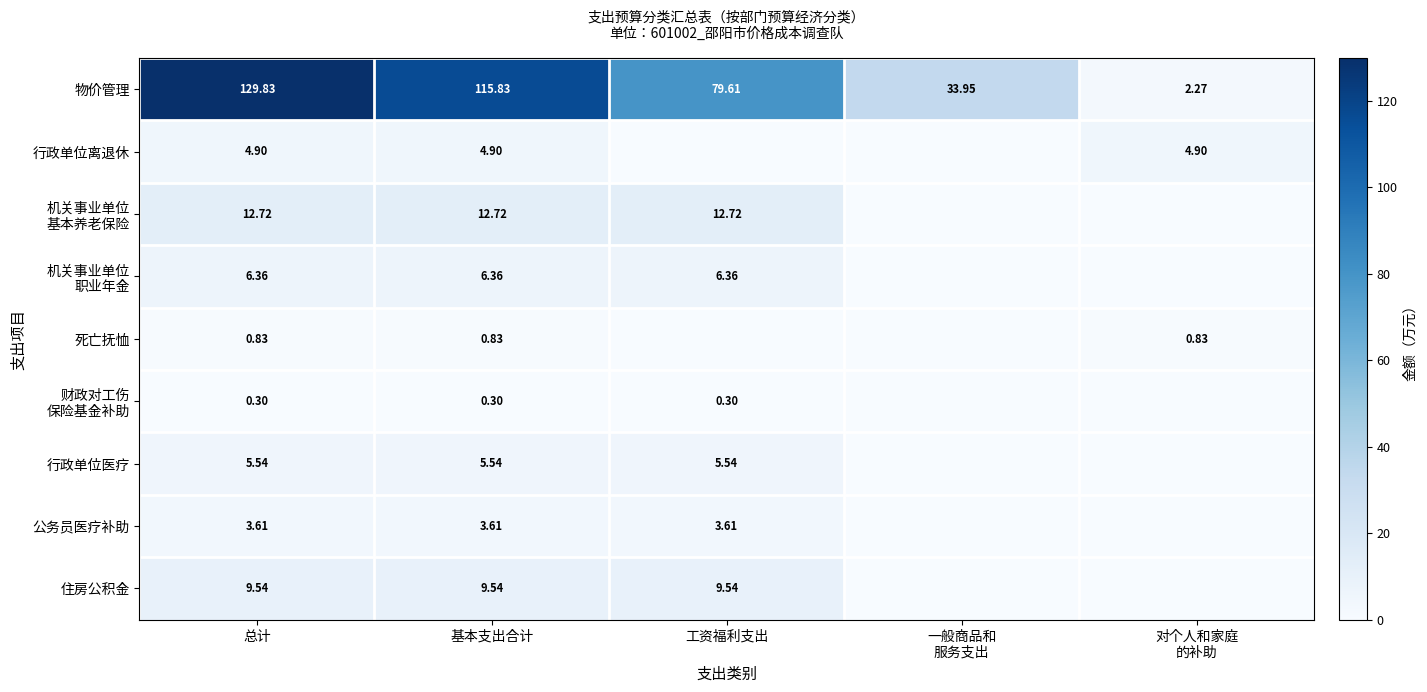

At which category is the sum across all series the highest?

总计